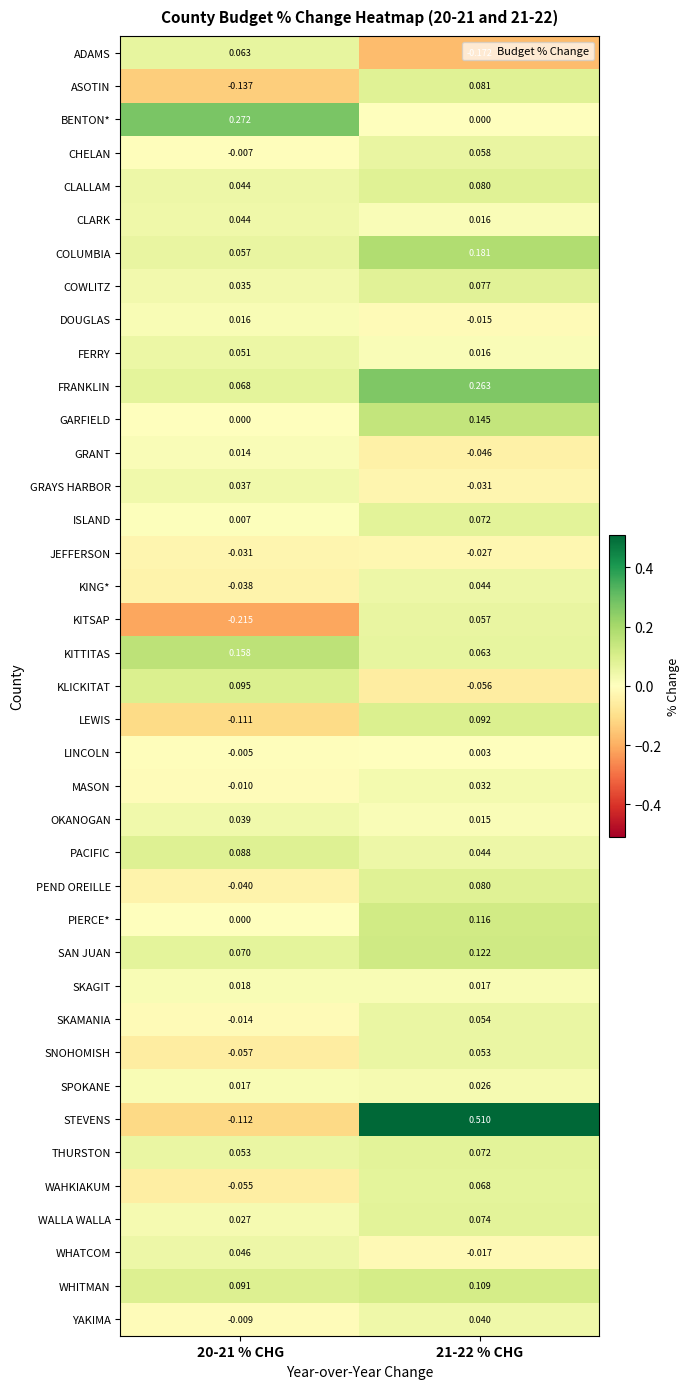

Is the value of FRANKLIN at 21-22 % CHG greater than the value of LEWIS at 21-22 % CHG?

Yes